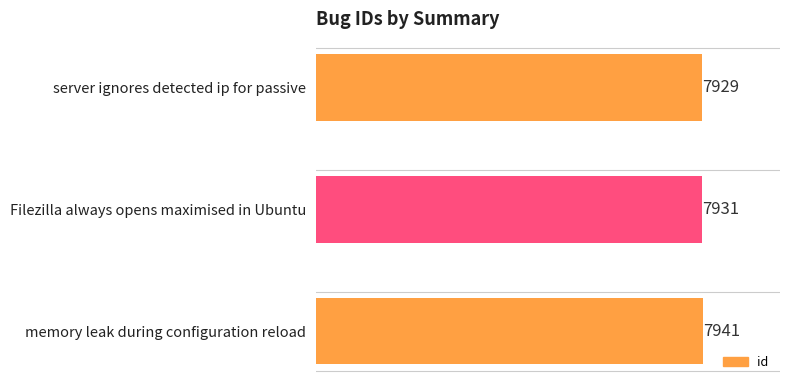

What is the sum of all values?

23801